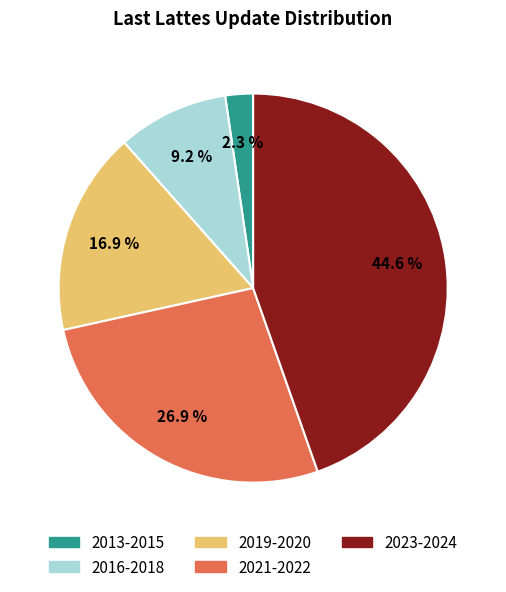

To the nearest percent, what is the average slice percentage?

20%